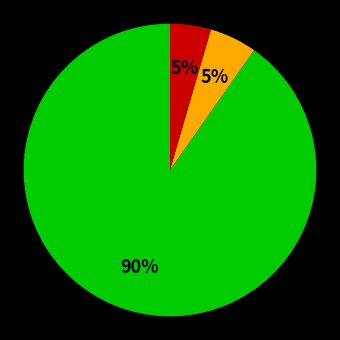

How many slices are in this pie chart?

3